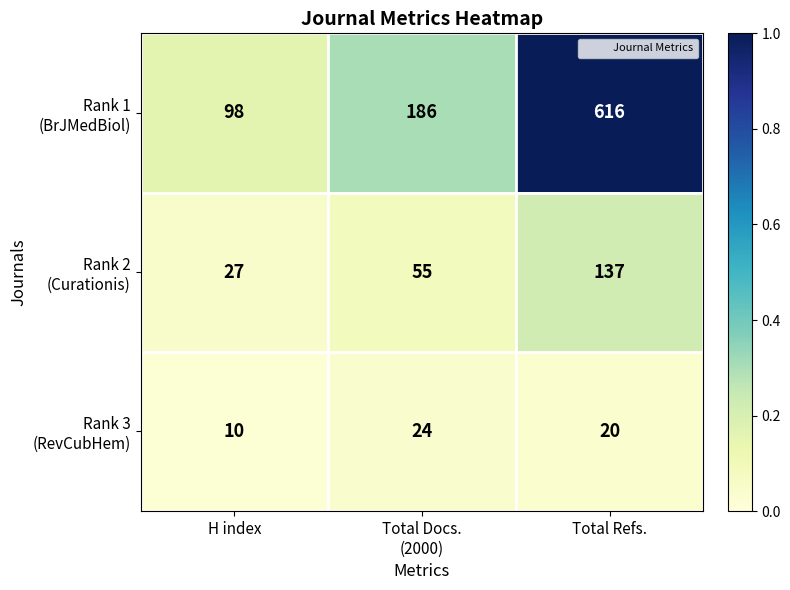

At which category is the sum across all series the highest?

Total Refs.